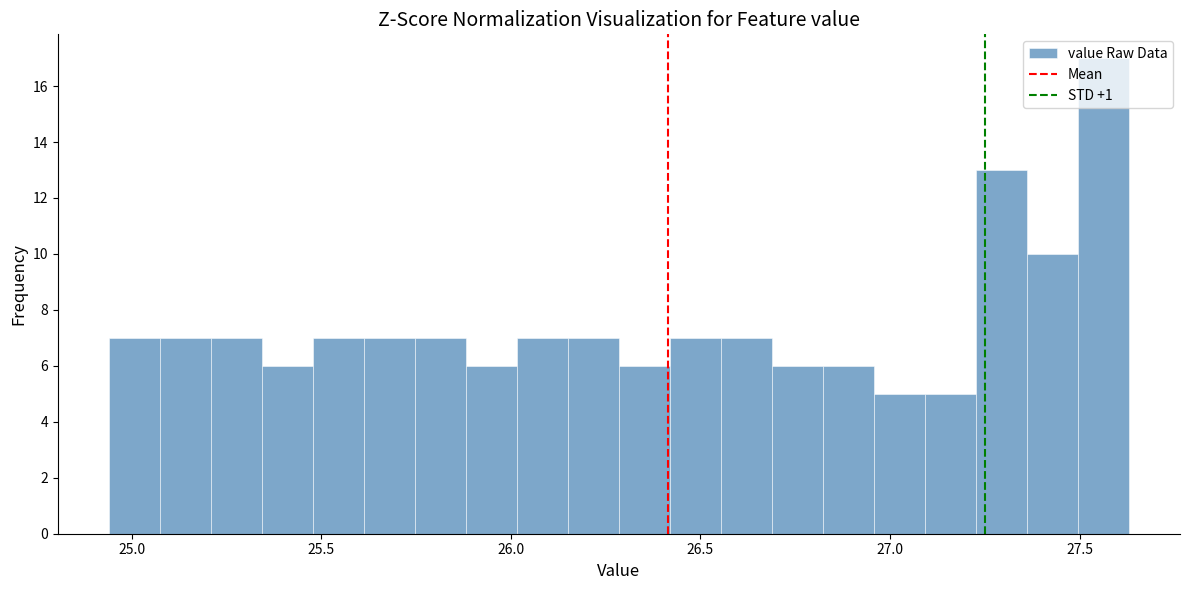

Read against the x-axis, roughly where is the centre of the tallest bar?

27.55